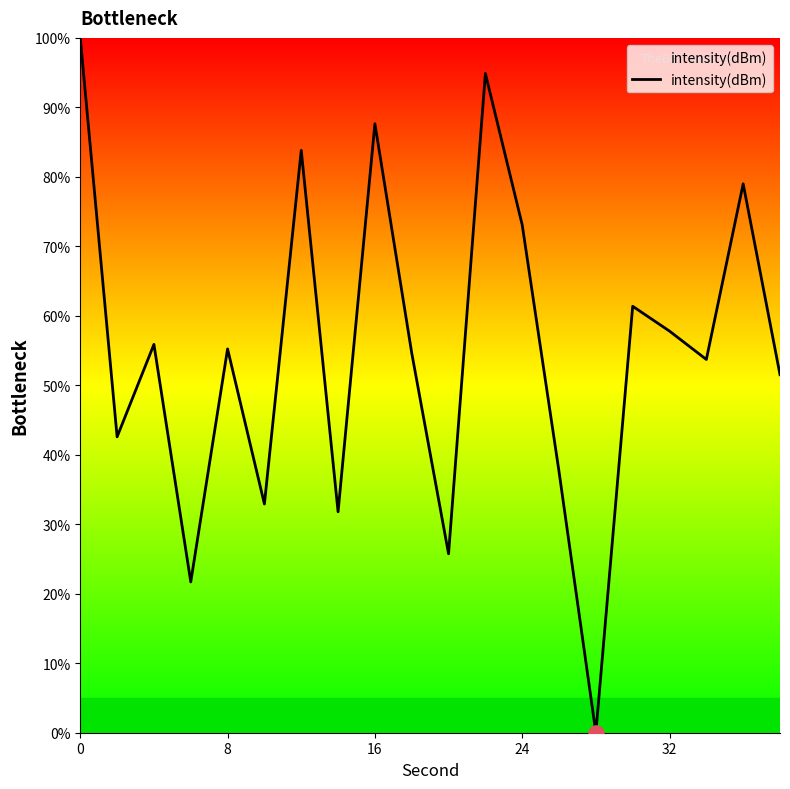

What is the greatest value displayed?

100.0